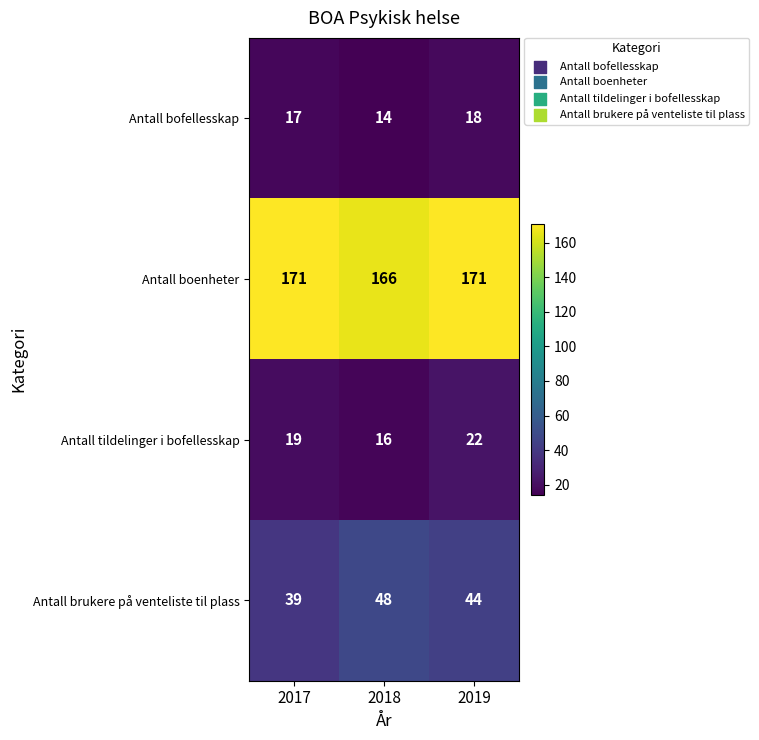

What is the total value across all series at 2017?

246